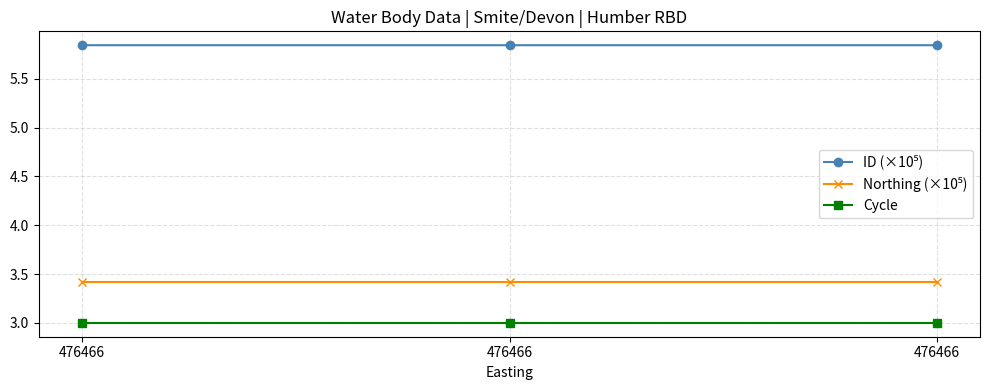

Reading left to right, transcribe all the data shown in this chart.

ID (×10⁵): 476466=5.8	476466=5.8	476466=5.8
Northing (×10⁵): 476466=3.4	476466=3.4	476466=3.4
Cycle: 476466=3.0	476466=3.0	476466=3.0